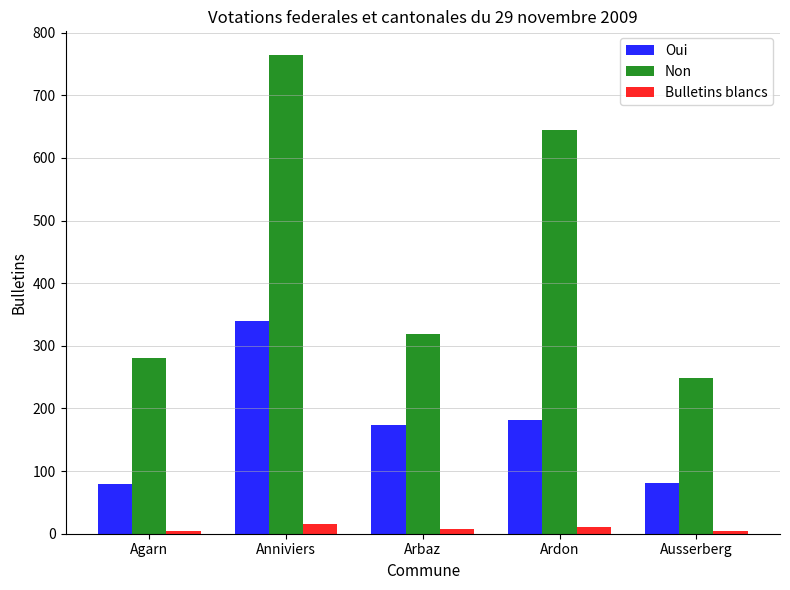

True or false: Non has a value of 764 at Anniviers.

True